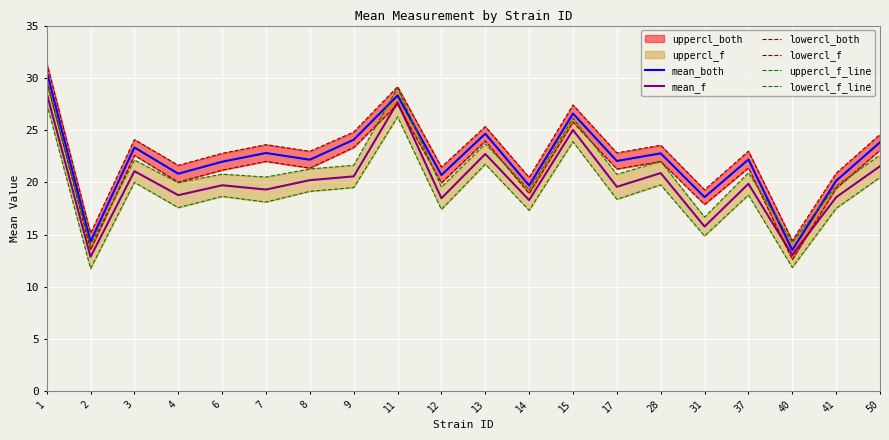

What is the sum of all lowercl_both values?

458.9